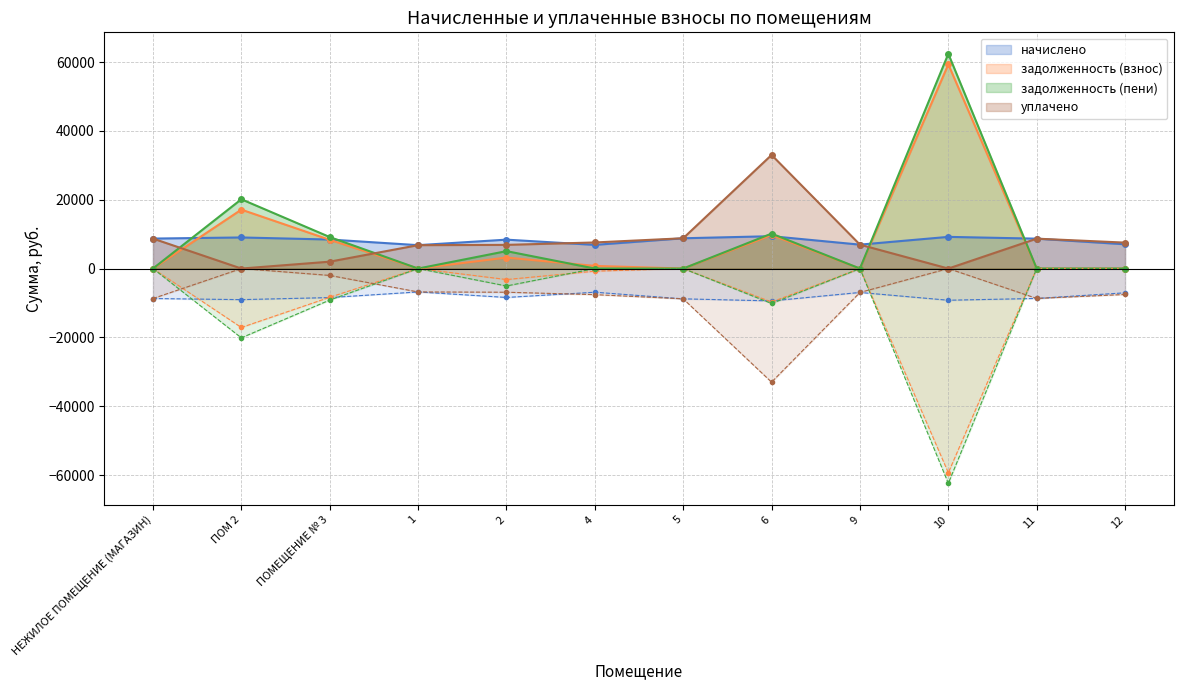

Between НЕЖИЛОЕ ПОМЕЩЕНИЕ (МАГАЗИН) and 9, which is larger?

НЕЖИЛОЕ ПОМЕЩЕНИЕ (МАГАЗИН)